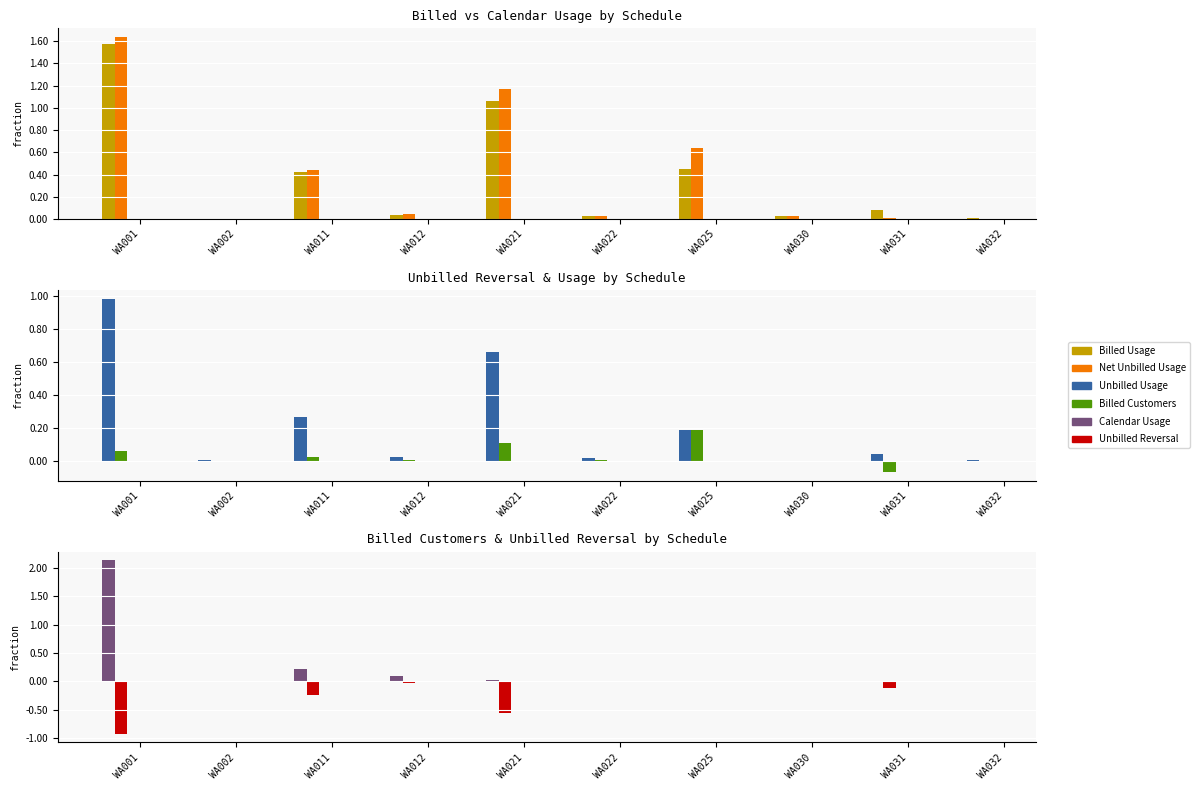

At how many categories does at least one series exceed 0?

10